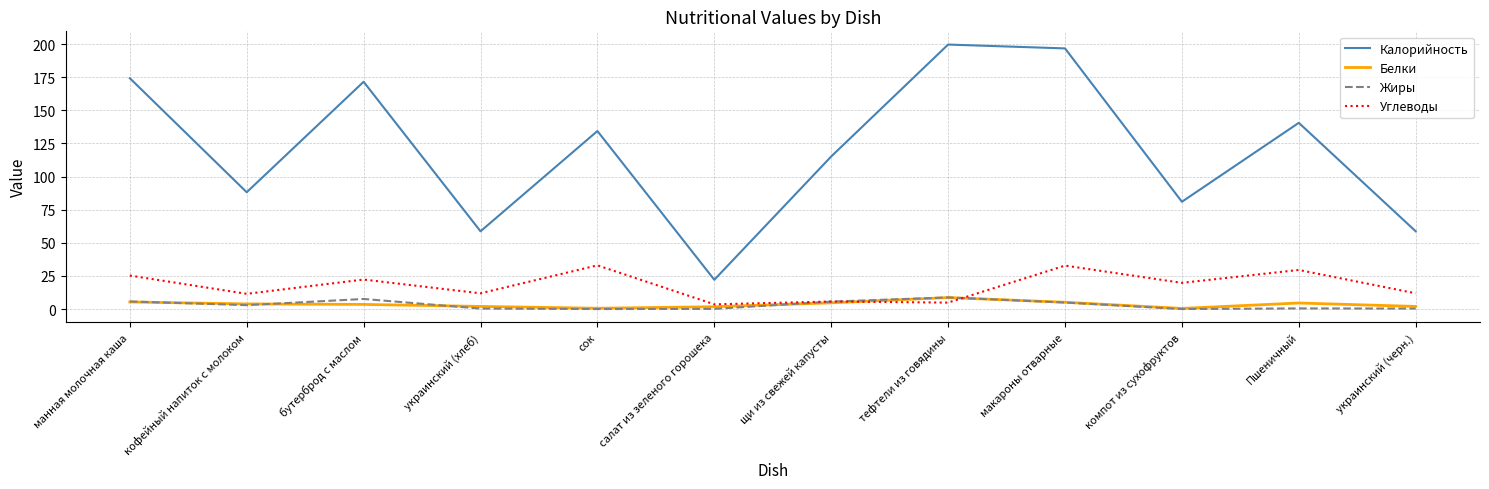

At which label does Белки first exceed 3?

манная молочная каша